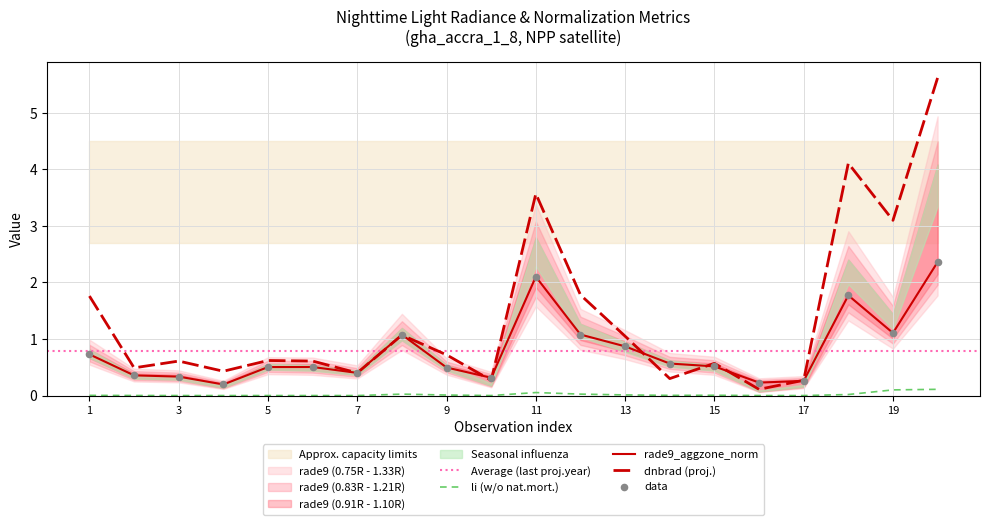

Which series has the largest Y range (max minus min)?

dnbrad